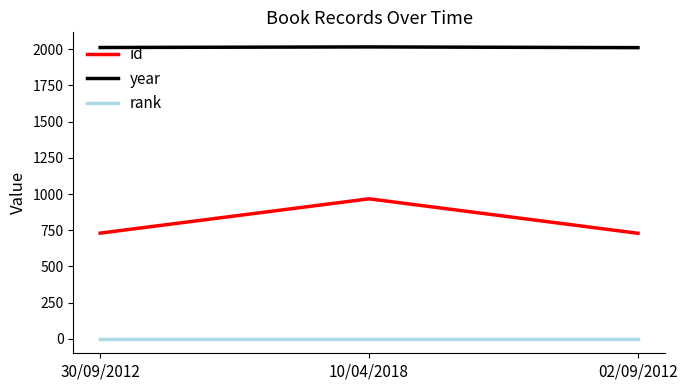

What is the maximum value shown in the chart?

2016